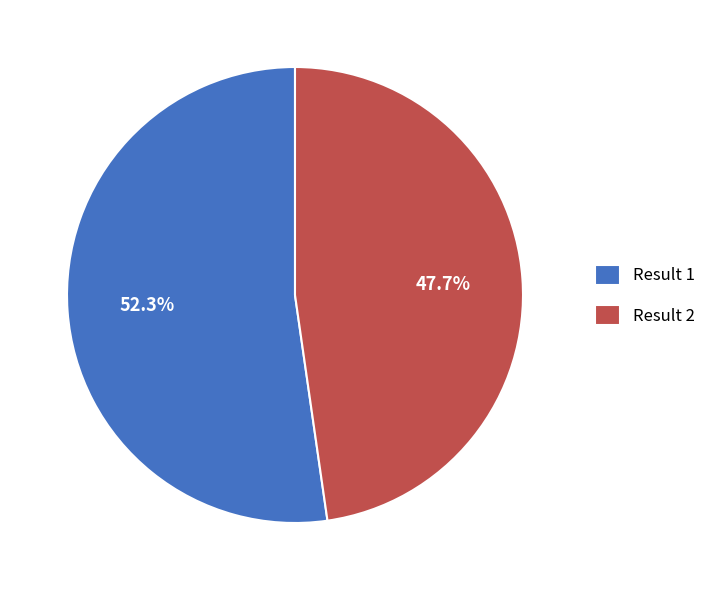

What percentage is NOT represented by Result 1?

47.7%